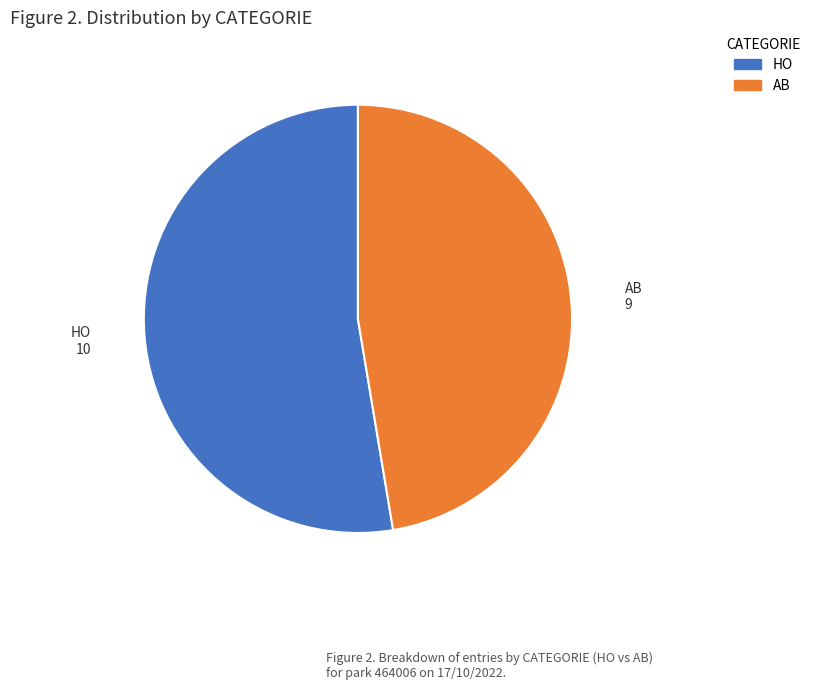

The AB slice represents 54% of the pie. True or false?

False